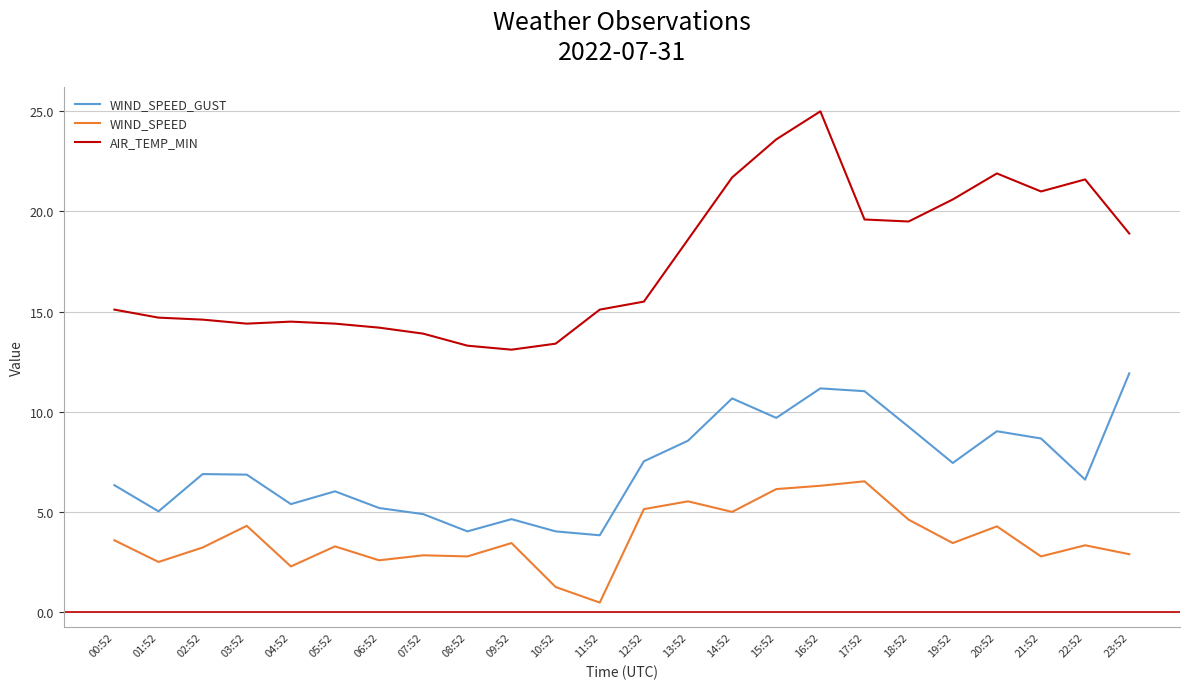

True or false: WIND_SPEED_GUST and AIR_TEMP_MIN intersect in this chart.

False